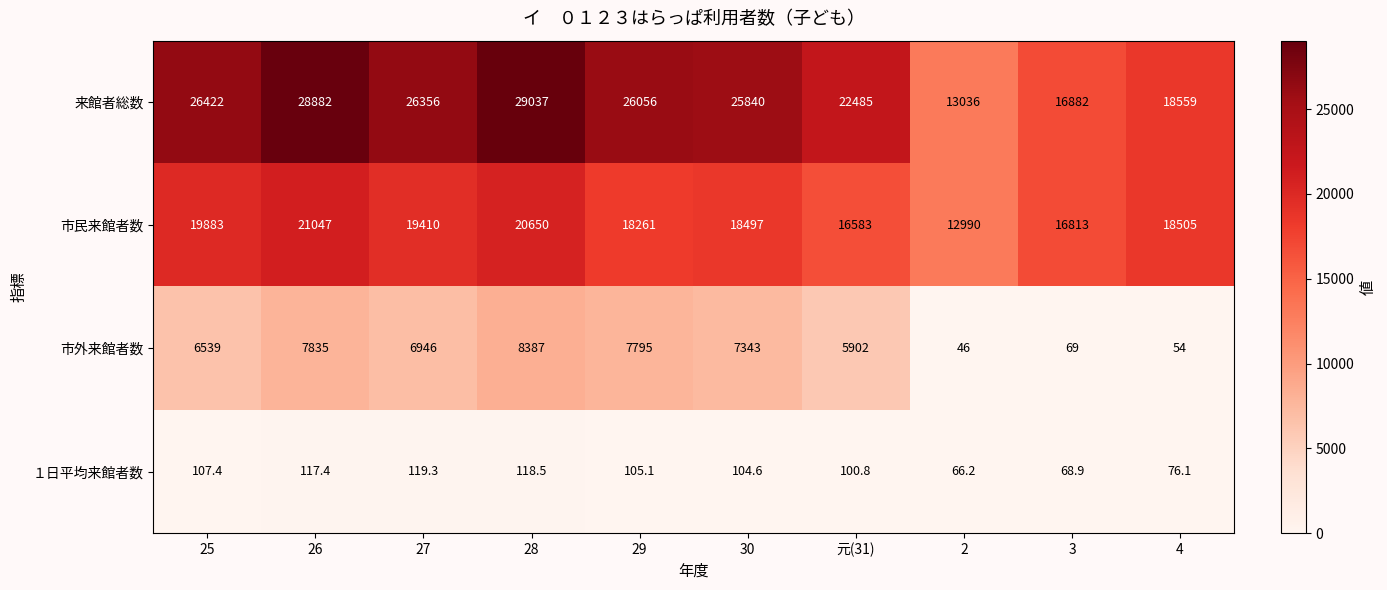

The value of １日平均来館者数 at 3 is 14.3. True or false?

False